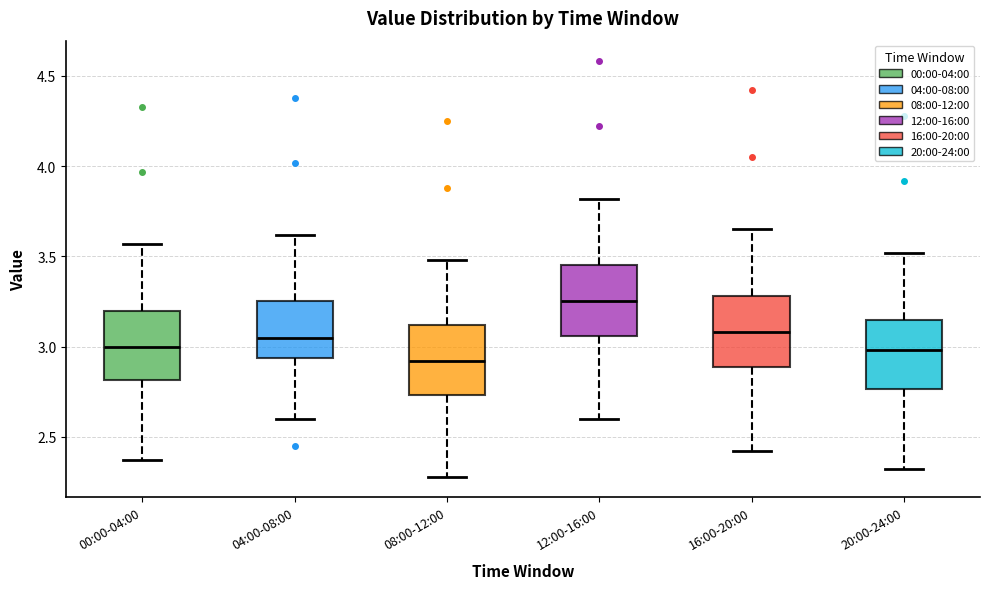

Which box has the lowest median line?

08:00-12:00